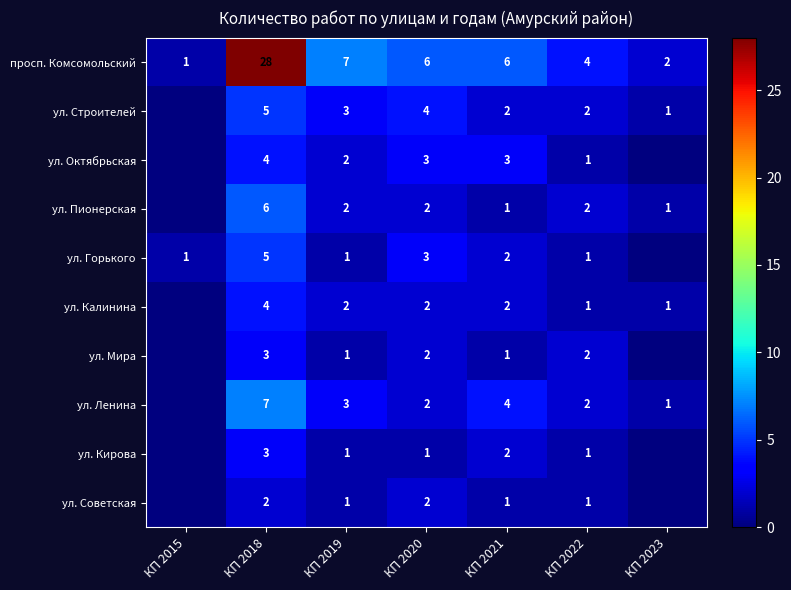

Which has a higher value, КП 2018 or КП 2020?

КП 2018